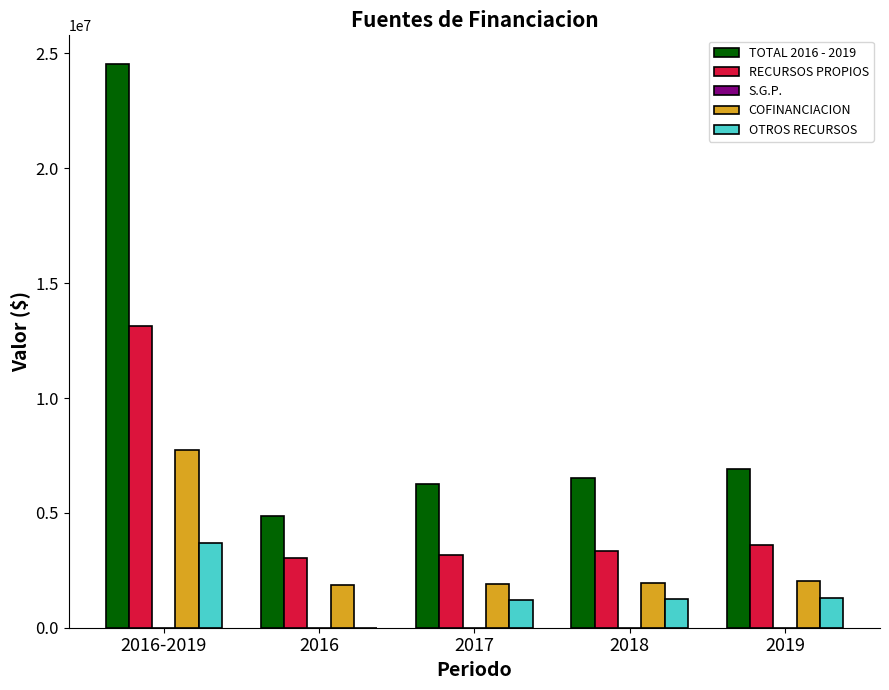

Between 2016 and 2017, which series saw the biggest shift?

TOTAL 2016 - 2019